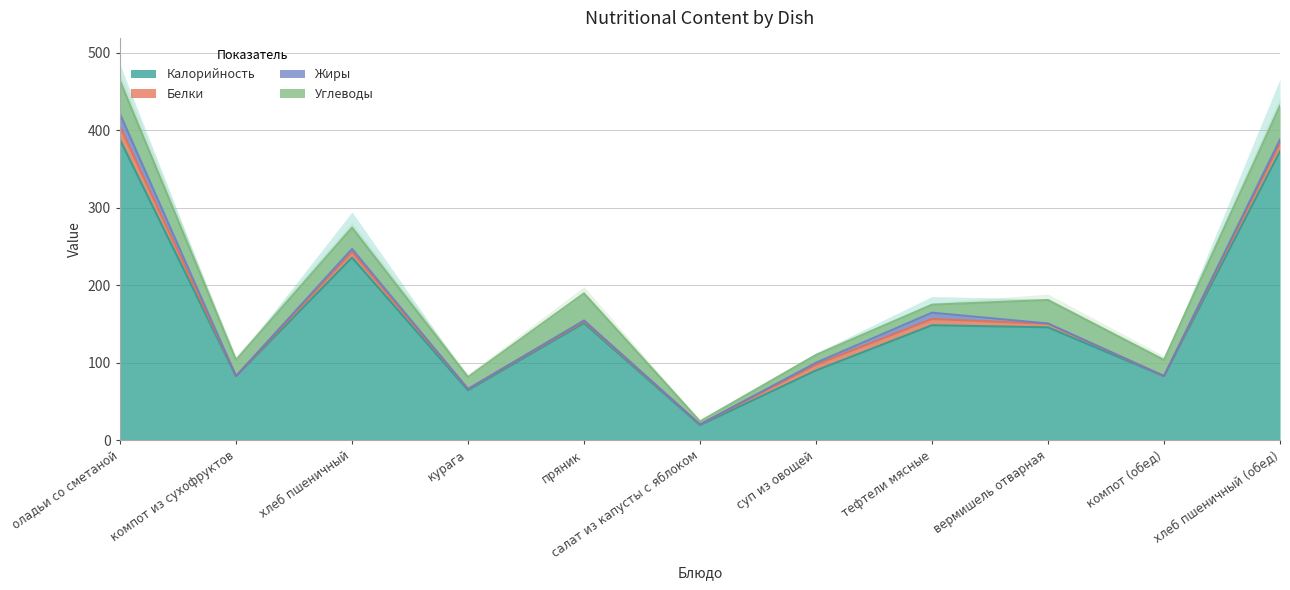

Reading left to right, list all the values displayed in this chart.

Калорийность: оладьи со сметаной=387.6	компот из сухофруктов=82.6	хлеб пшеничный=235.6	курага=64.5	пряник=151.1	салат из капусты с яблоком=19.4	суп из овощей=90.0	тефтели мясные=148.3	вермишель отварная=145.7	компот (обед)=82.6	хлеб пшеничный (обед)=372.6
Белки: оладьи со сметаной=16.8	компот из сухофруктов=0.2	хлеб пшеничный=7.2	курага=1.6	пряник=2.2	салат из капусты с яблоком=0.9	суп из овощей=7.5	тефтели мясные=8.0	вермишель отварная=4.5	компот (обед)=0.2	хлеб пшеничный (обед)=10.7
Жиры: оладьи со сметаной=16.2	компот из сухофруктов=0.0	хлеб пшеничный=3.9	курага=0.1	пряник=1.3	салат из капусты с яблоком=0.1	суп из овощей=2.5	тефтели мясные=8.2	вермишель отварная=0.5	компот (обед)=0.0	хлеб пшеничный (обед)=4.5
Углеводы: оладьи со сметаной=42.8	компот из сухофруктов=20.8	хлеб пшеничный=27.4	курага=15.3	пряник=35.0	салат из капусты с яблоком=3.9	суп из овощей=10.0	тефтели мясные=10.3	вермишель отварная=30.3	компот (обед)=20.8	хлеб пшеничный (обед)=43.5